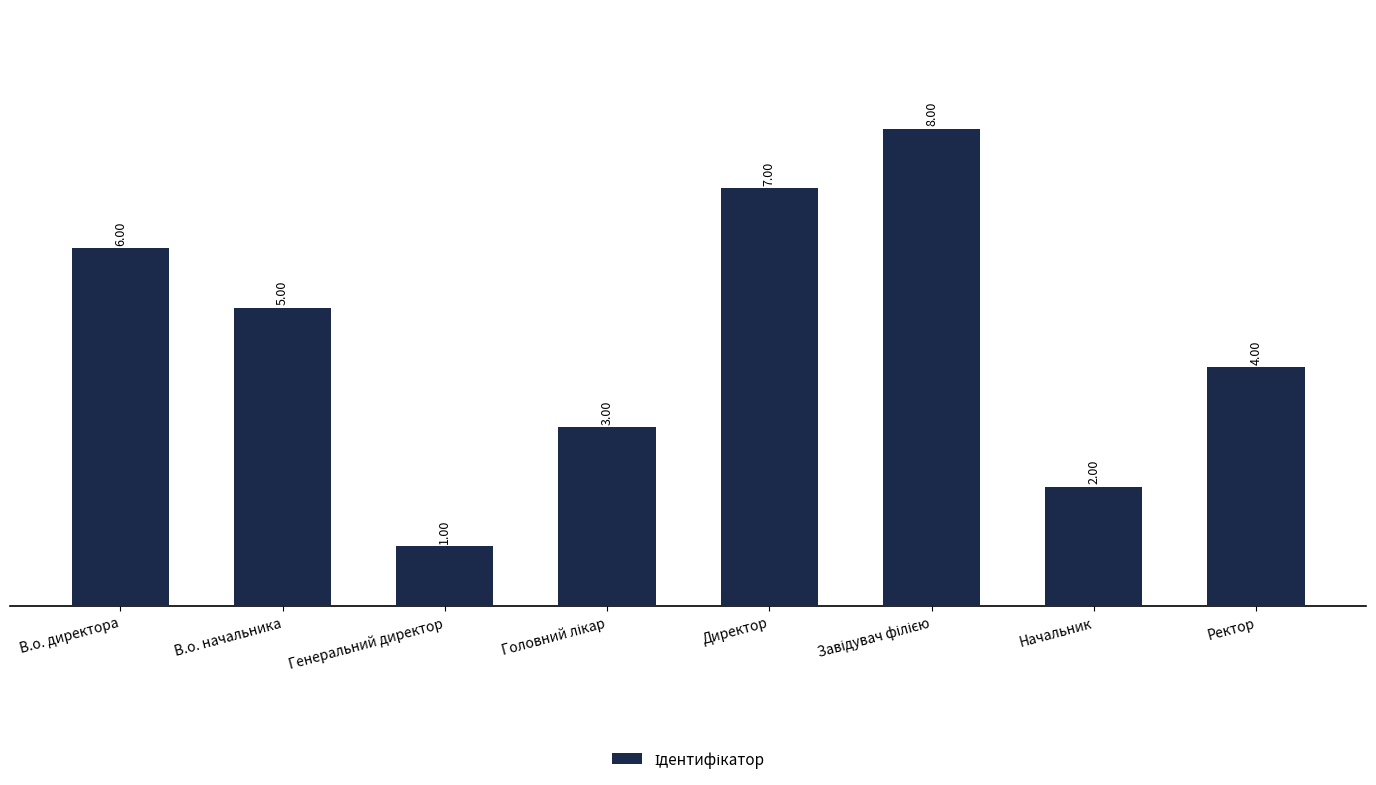

Read the value at Директор.

7